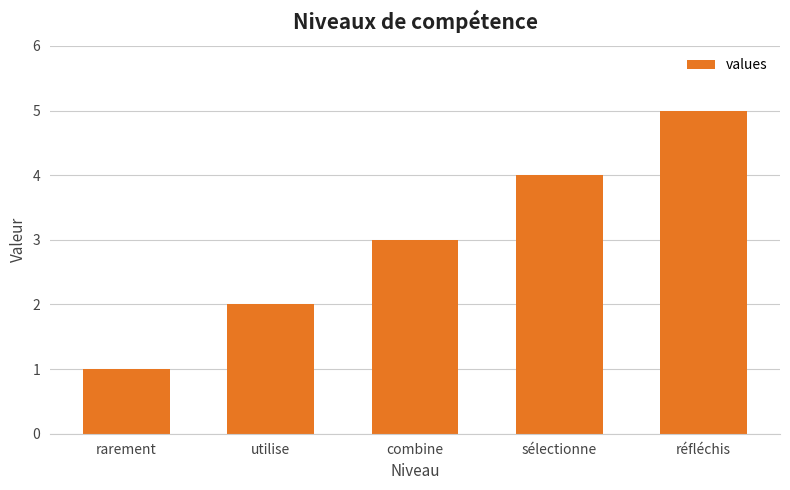

What position from the left is utilise?

2